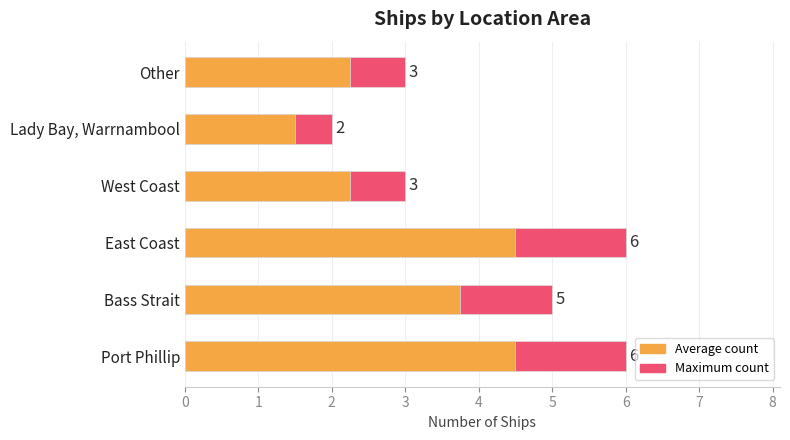

Count the number of categories in the chart.

6